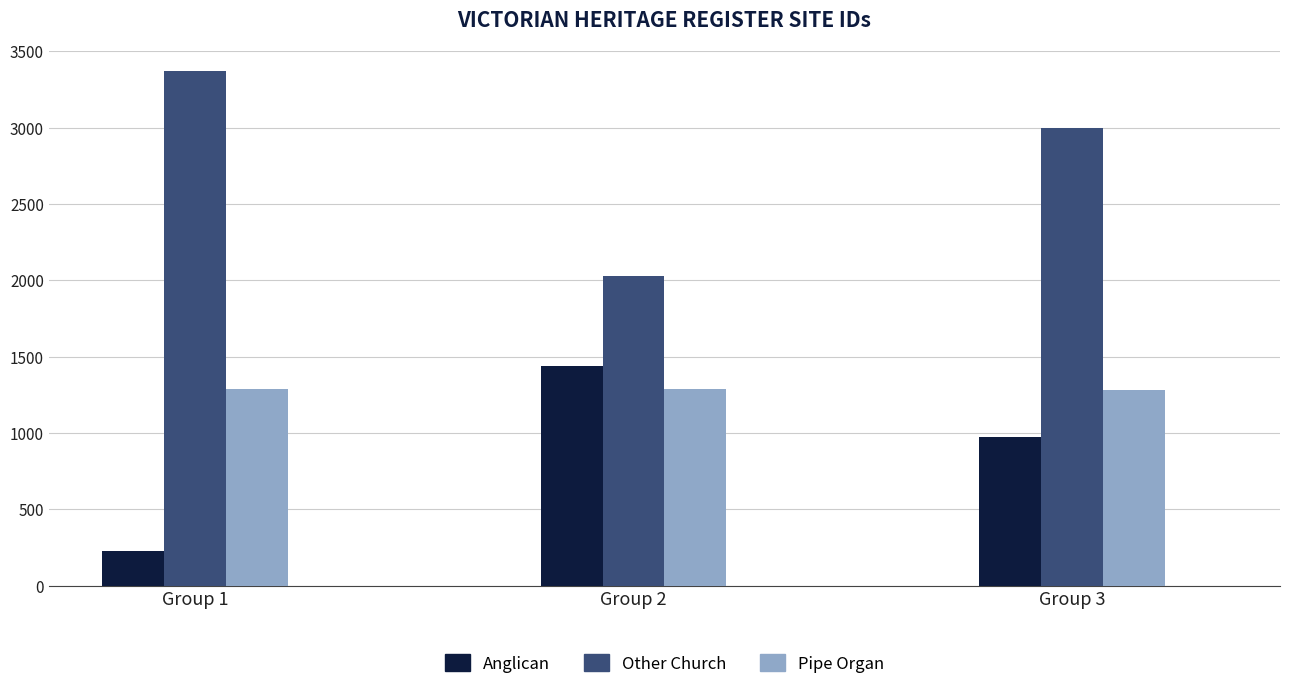

Which category has the lowest value across all series?

Group 1